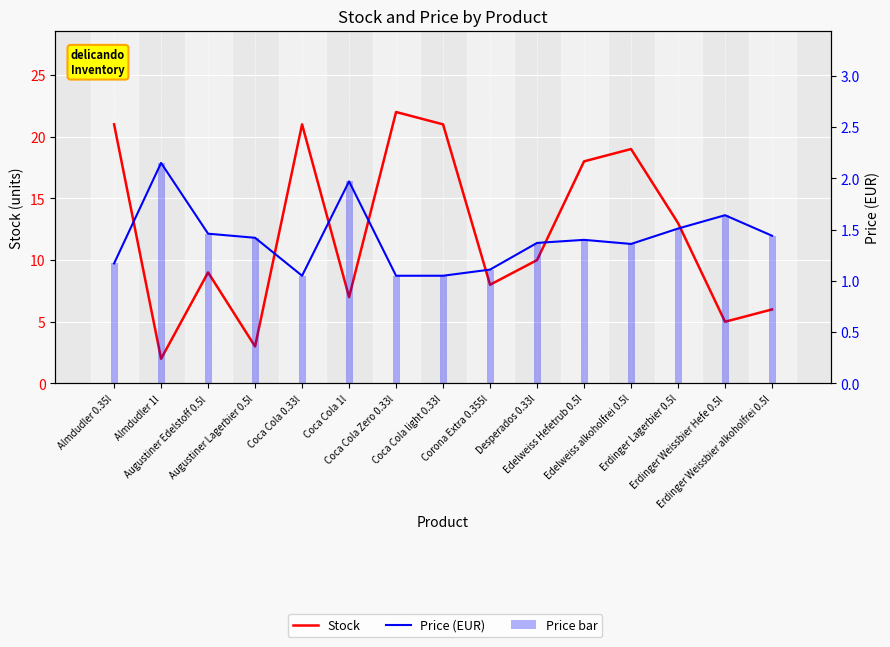

At which category is the sum across all series the highest?

Coca Cola Zero 0.33l